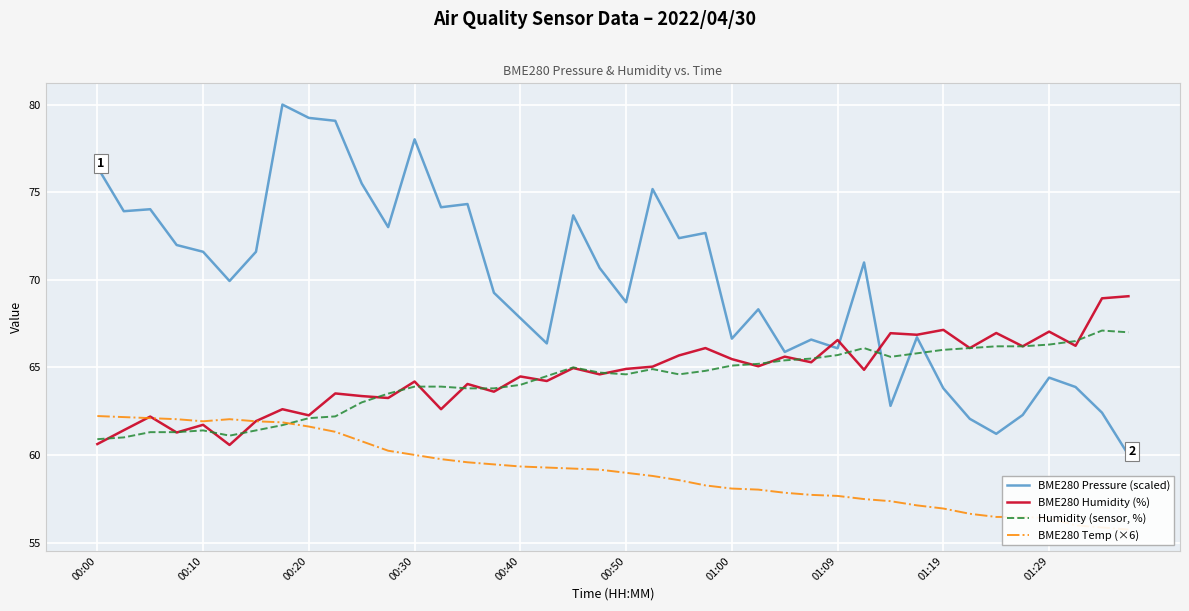

What is the label of the 40th point from the right?

00:00